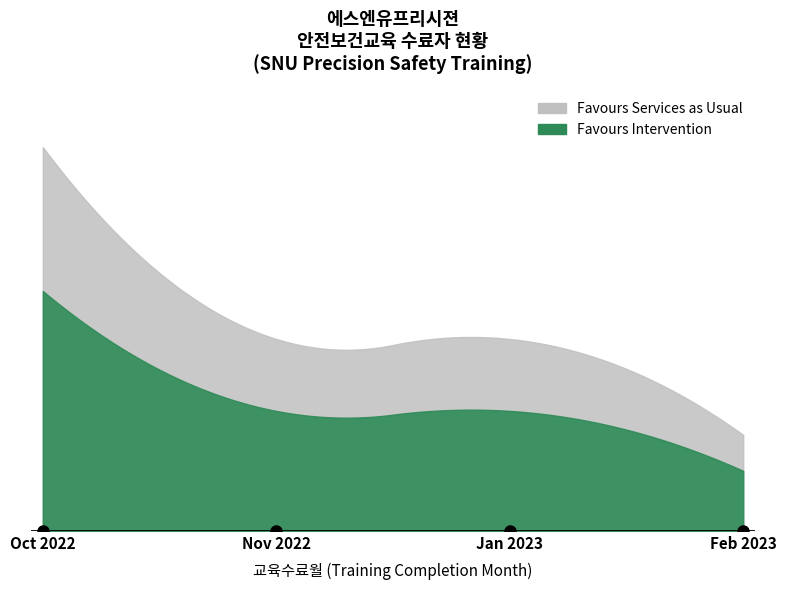

Between 2022-10-04 and 2022-10-25, which is larger?

2022-10-25